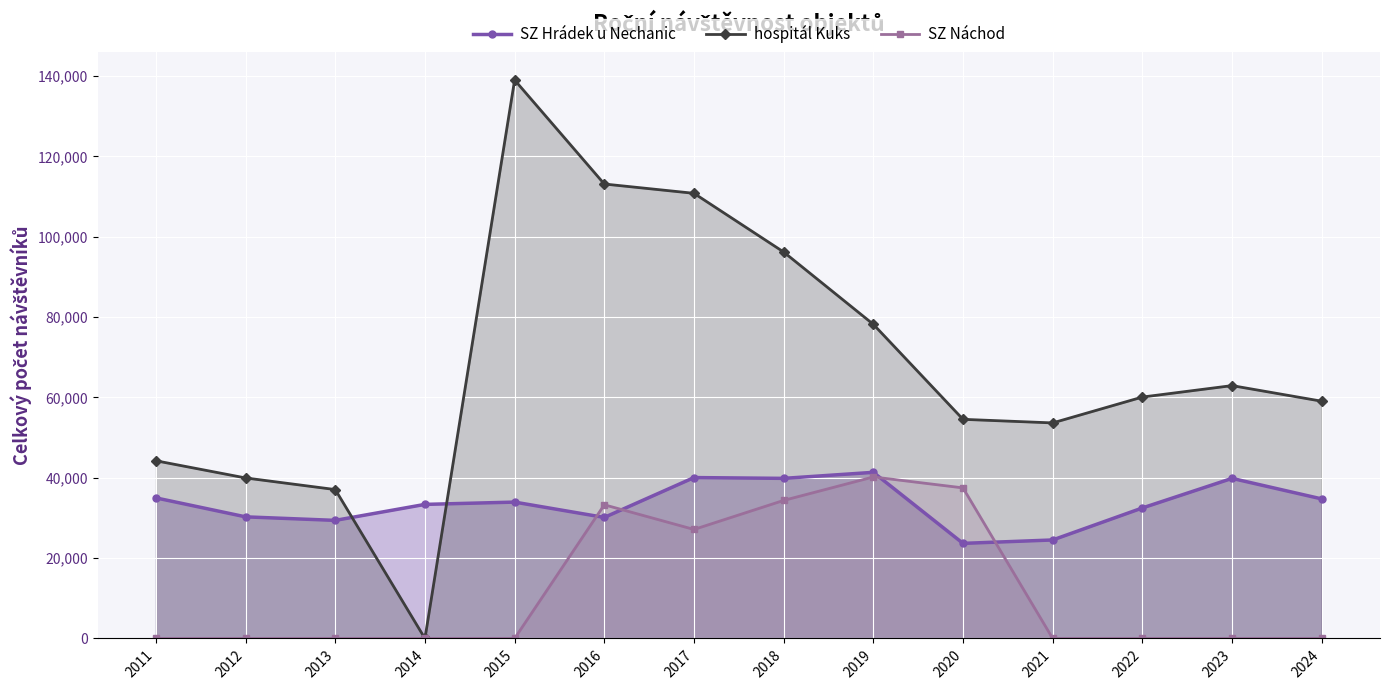

Where do hospitál Kuks and SZ Hrádek u Nechanic first cross each other?

2013 and 2014